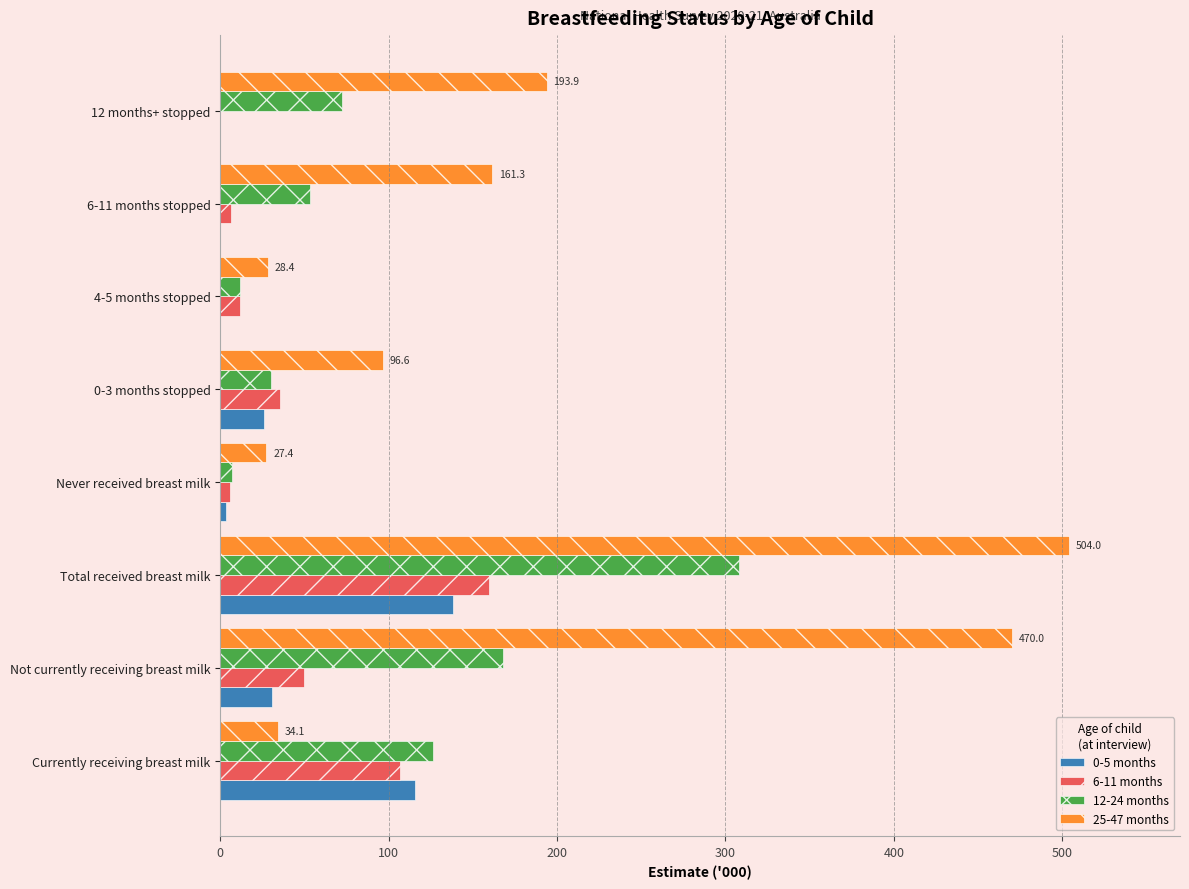

What is the total value across all series at 12 months+ stopped?

266.3